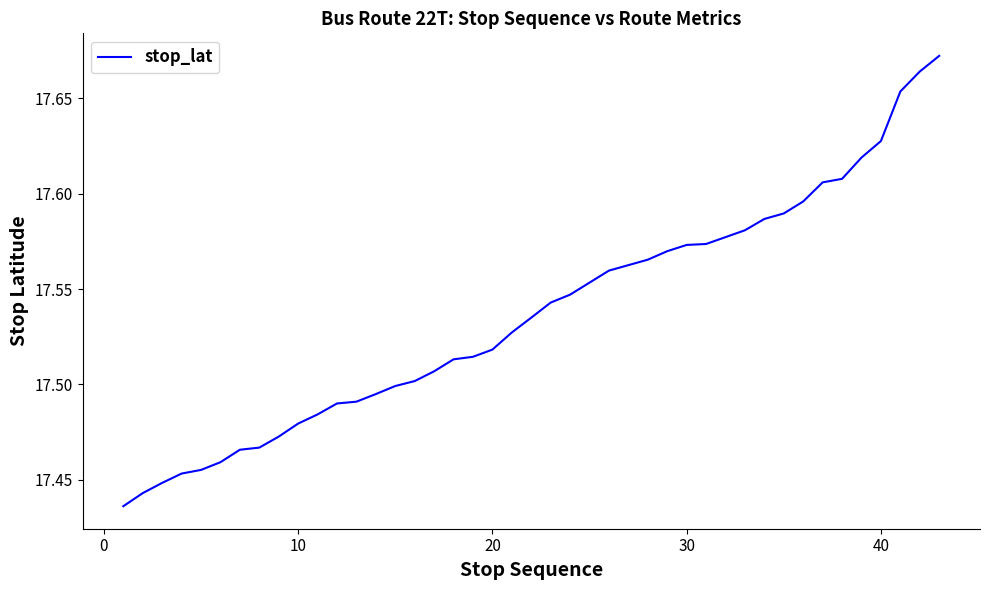

What is the difference between the second highest and minimum values?

0.2